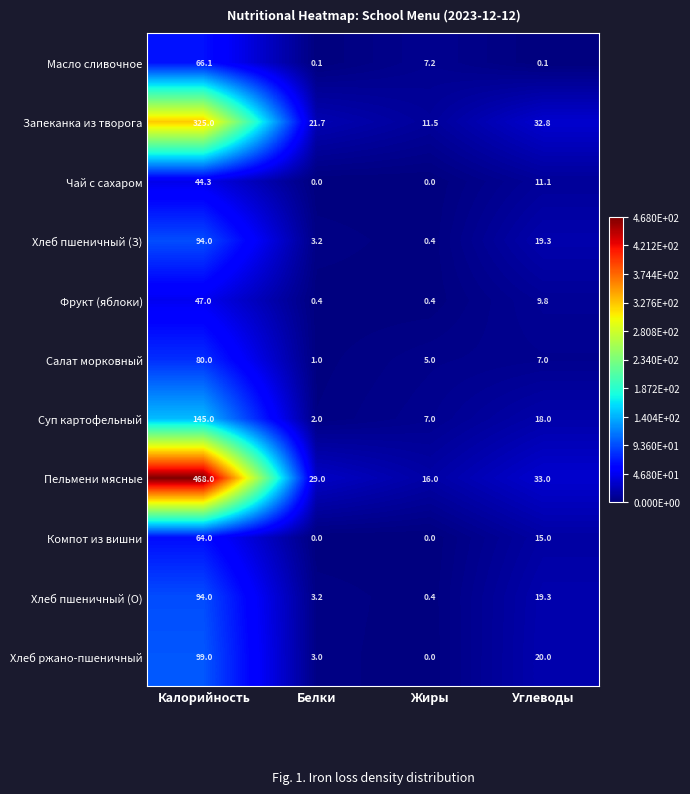

What is the difference between the Хлеб пшеничный (З) values at Калорийность and Углеводы?

74.7